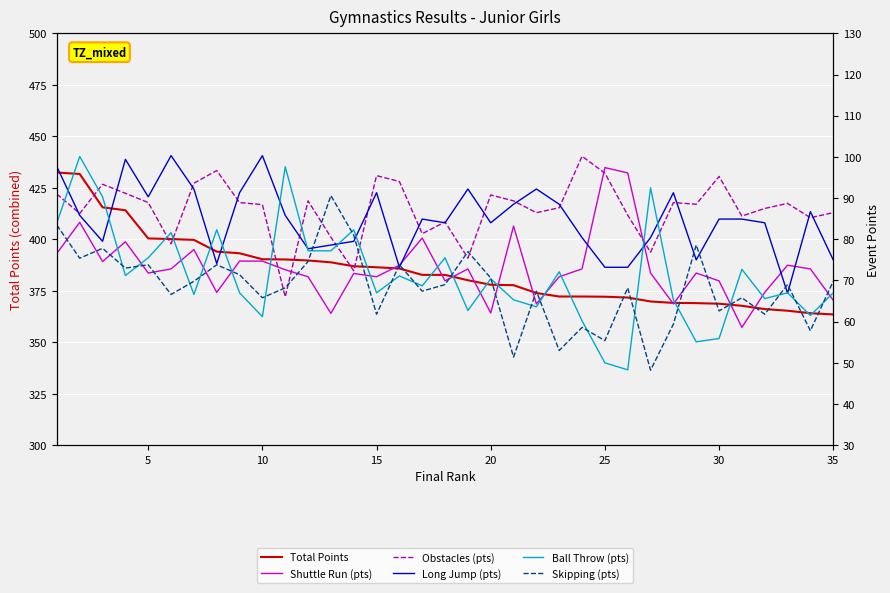

What is the sum of all Obstacles (pts) values?

3055.1